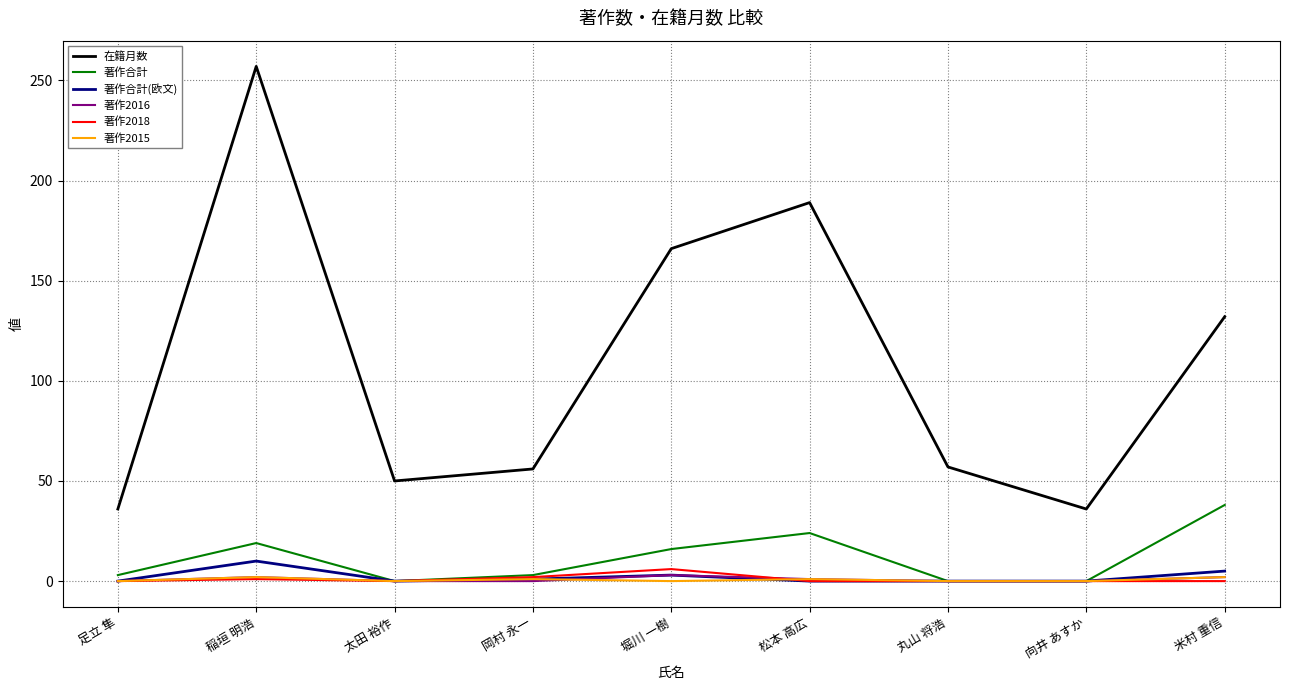

What is the maximum value for 著作合計(欧文)?

10